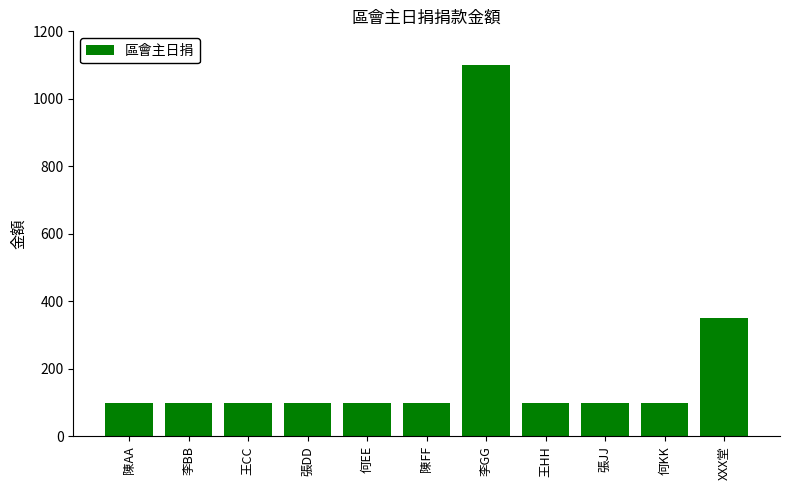

Count the number of data series in this chart.

1